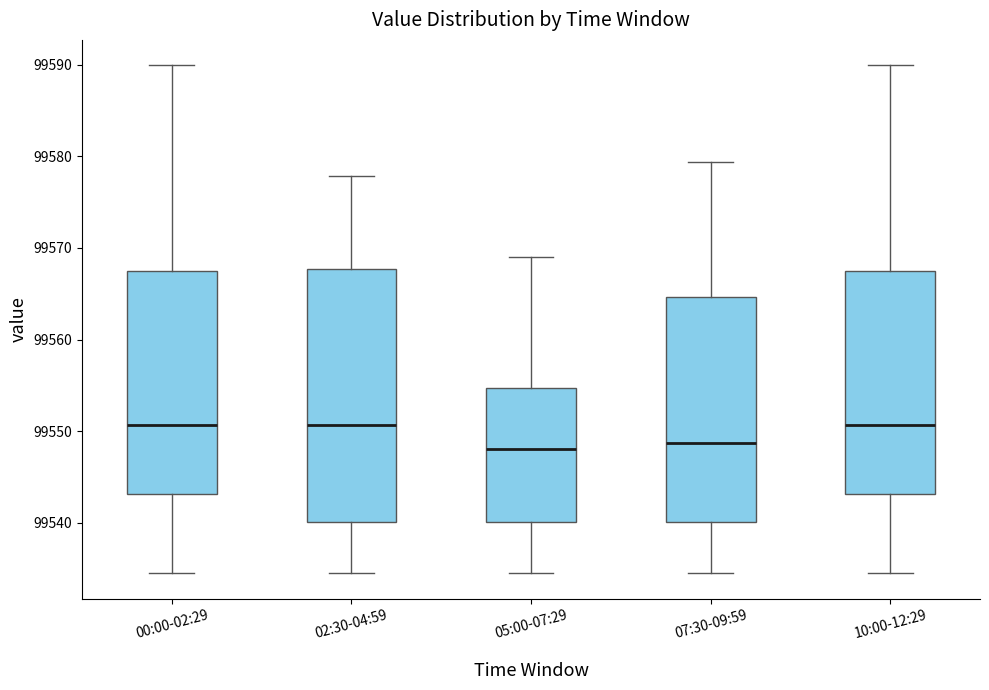

Where does the median line of the box for 02:30-04:59 sit on the y-axis? The values are not printed on the chart, so give them approximately, as read against the axis.

99551